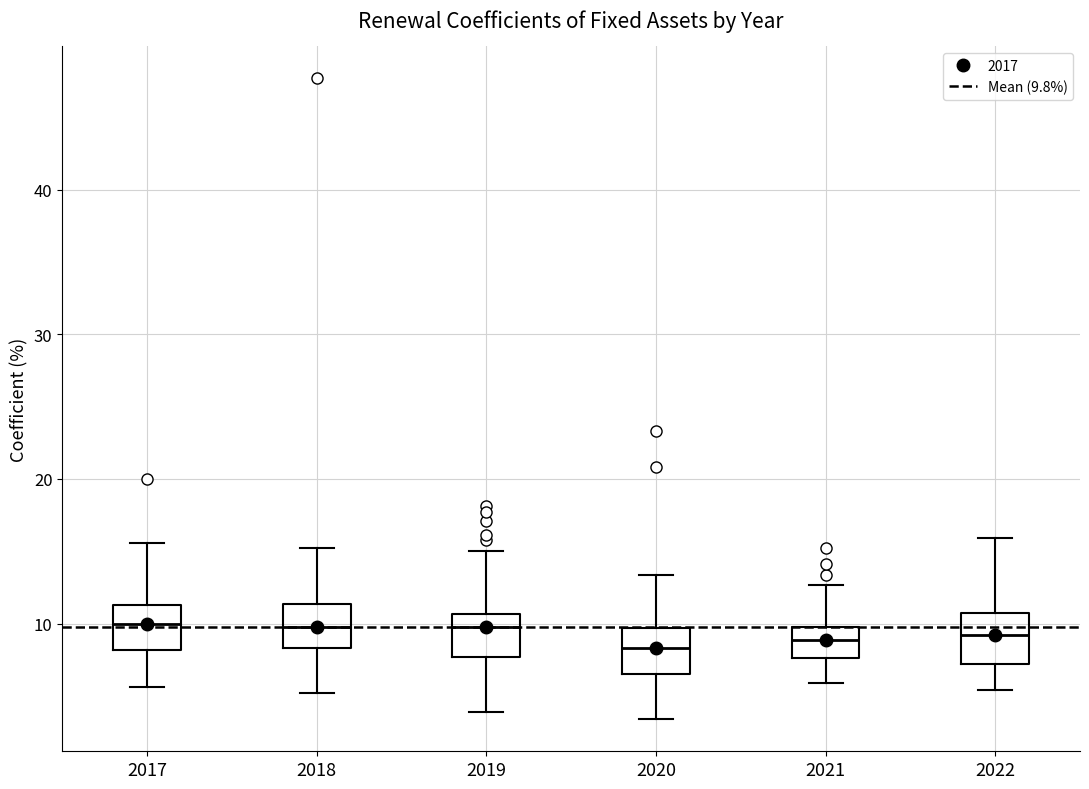

Reading left to right, read every box against the y-axis: the position of its median line, the range the box covers, and the ends of its whiskers. The values are not printed on the chart, so give them approximately, as read against the axis.

2017: median 10, box 8 to 11, whiskers 6 to 16
2018: median 10, box 8 to 11, whiskers 5 to 15
2019: median 10, box 8 to 11, whiskers 4 to 15
2020: median 8, box 7 to 10, whiskers 3 to 13
2021: median 9, box 8 to 10, whiskers 6 to 13
2022: median 9, box 7 to 11, whiskers 5 to 16